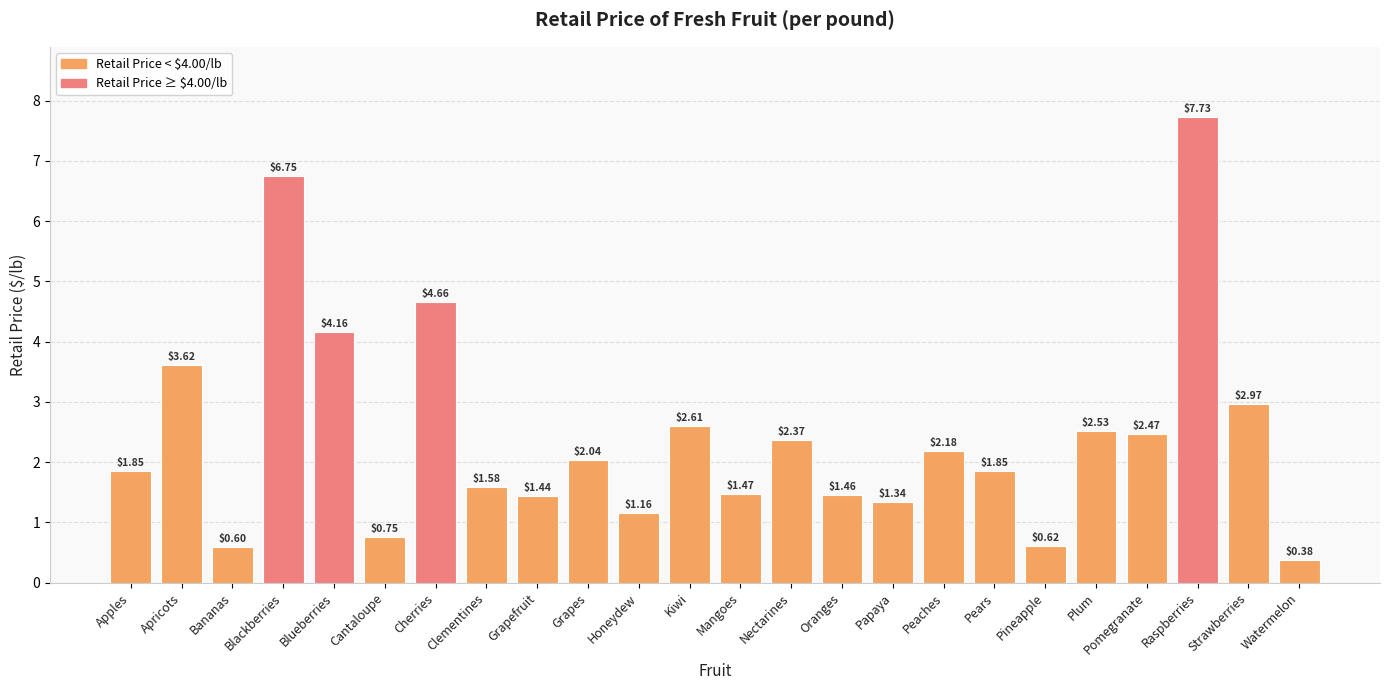

At which label is the value closest to 4?

Blueberries